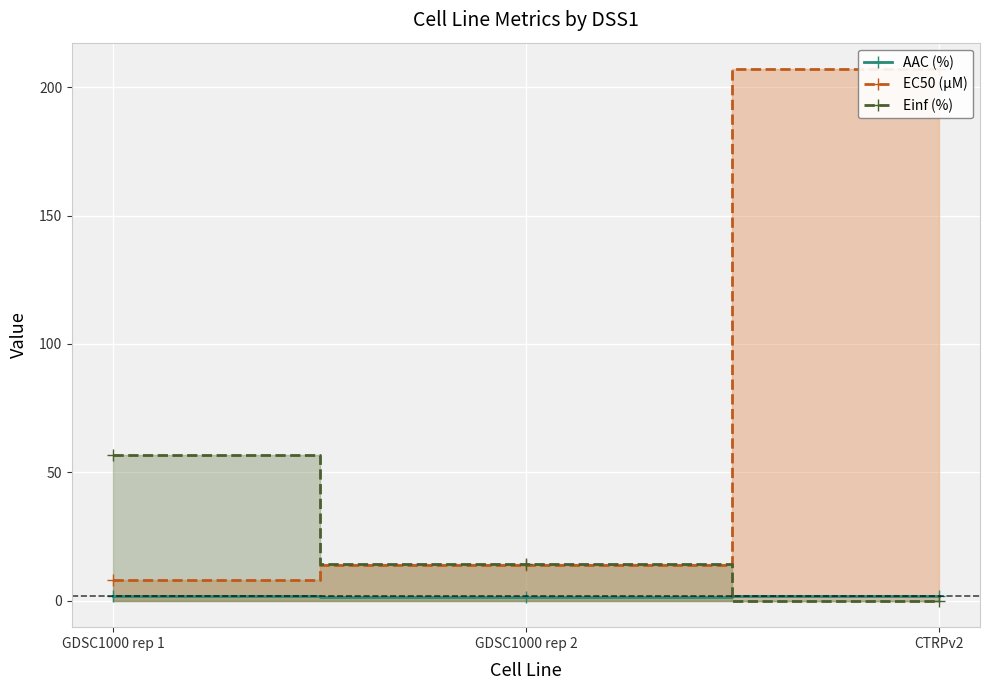

What is the label of the 2nd point from the right?

GDSC1000 rep 2